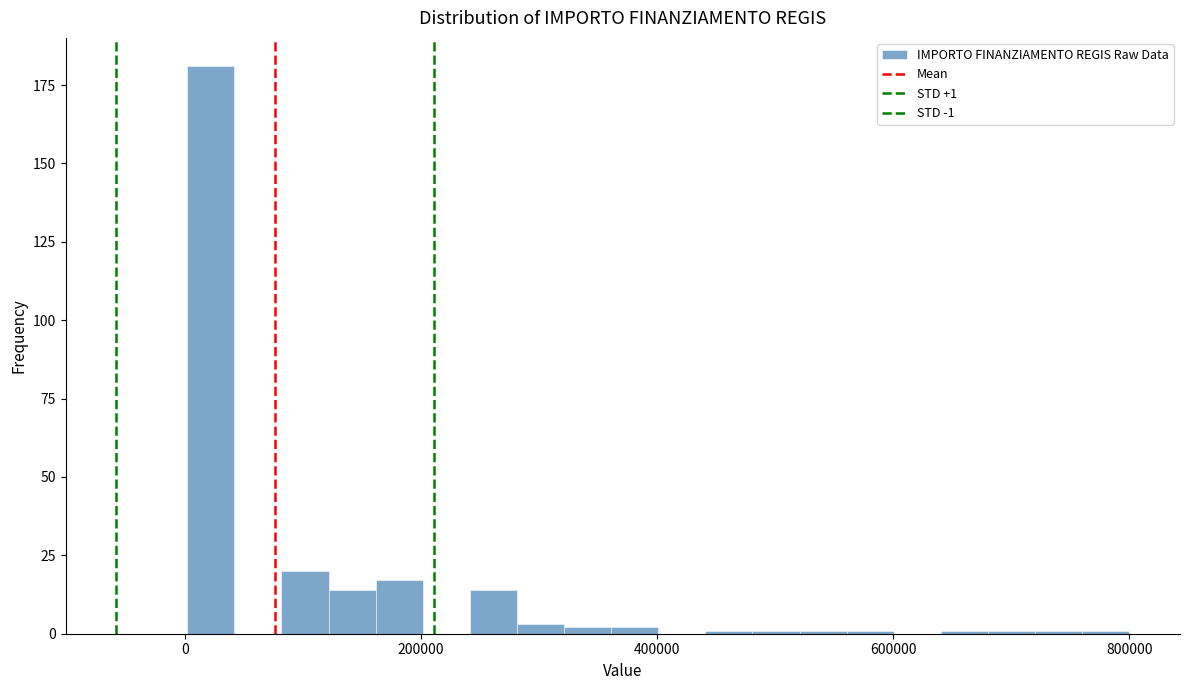

Read against the x-axis, roughly where is the centre of the tallest bar?

20000